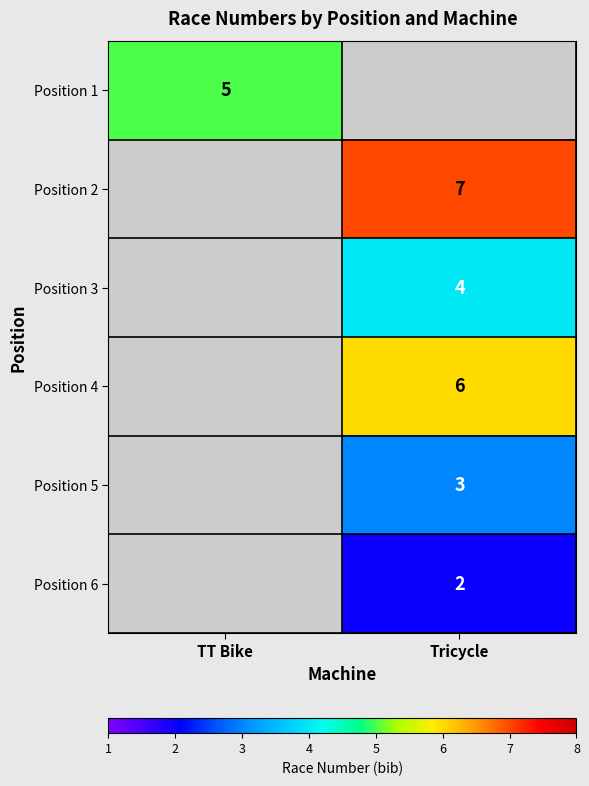

The value of Position 4 at Tricycle is 6. True or false?

True